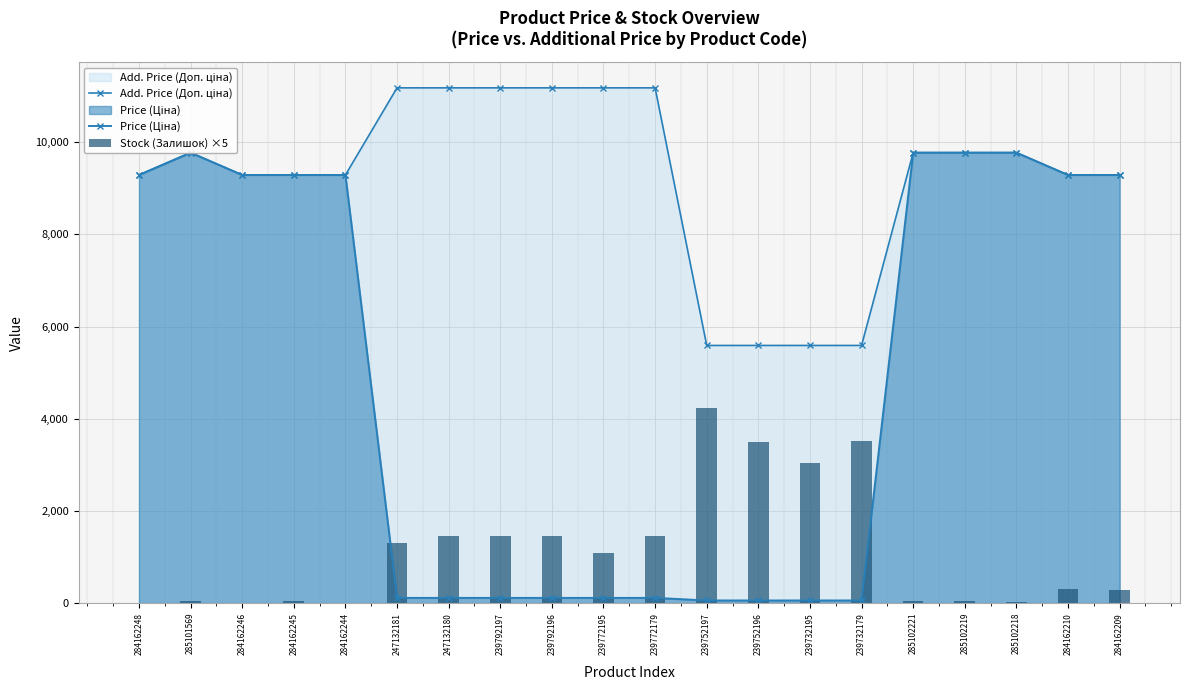

At 284162245, list the series in order from largest to smallest.

Add. Price (Доп. ціна), Price (Ціна), Stock (Залишок) ×5